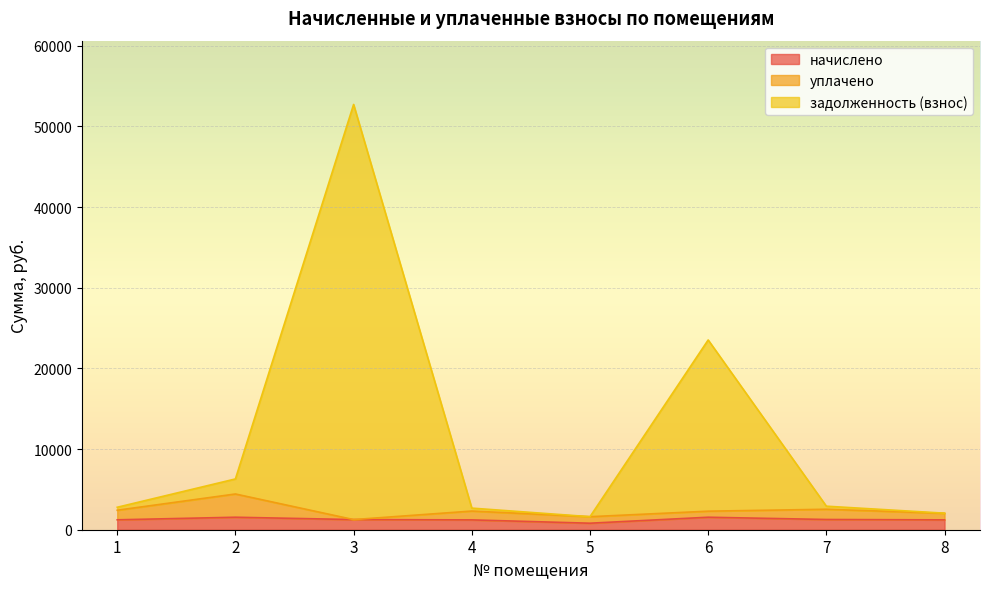

At which label is задолженность (взнос) closest to 27167?

6